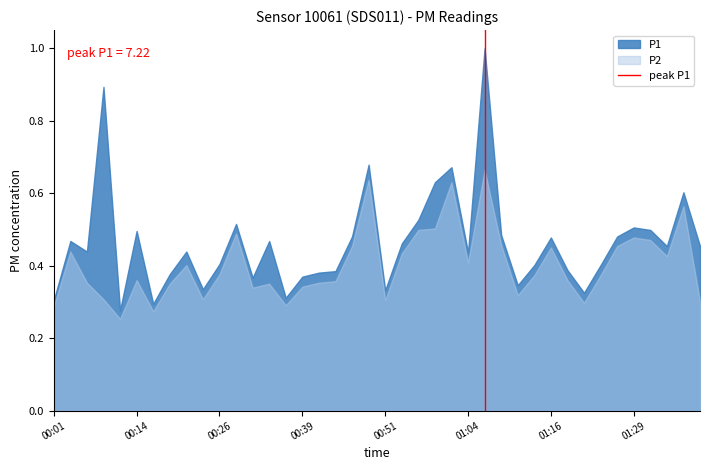

What is the greatest value displayed?

1.0